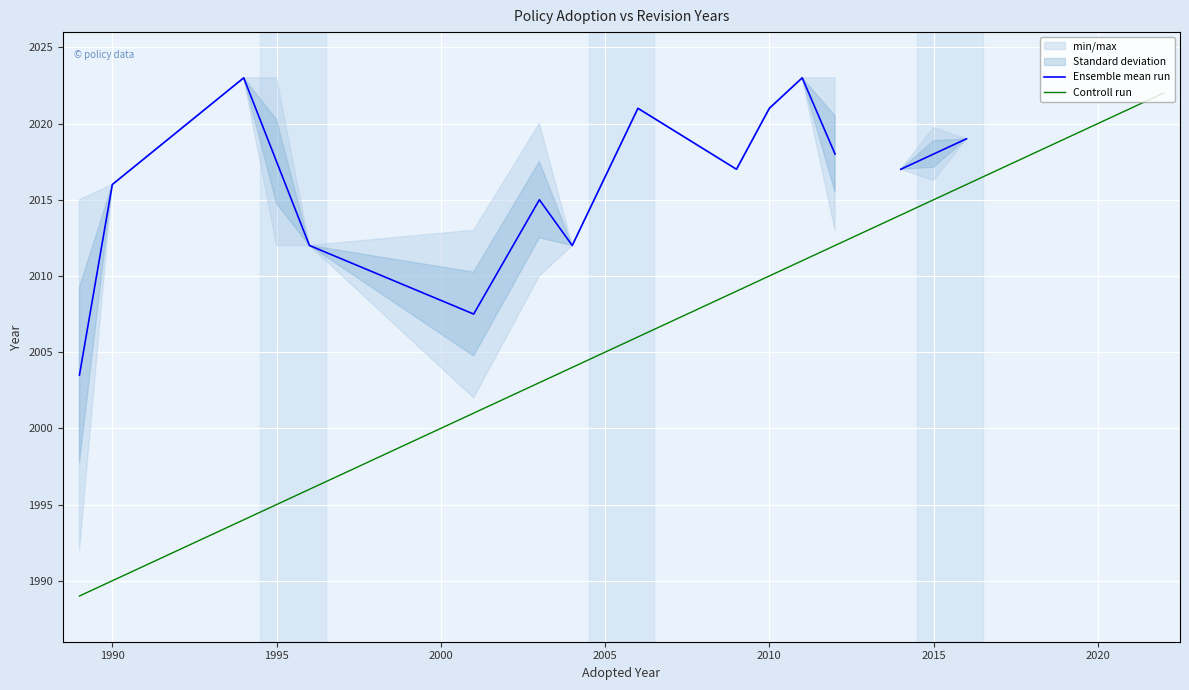

What is the maximum value for Controll run?

2022